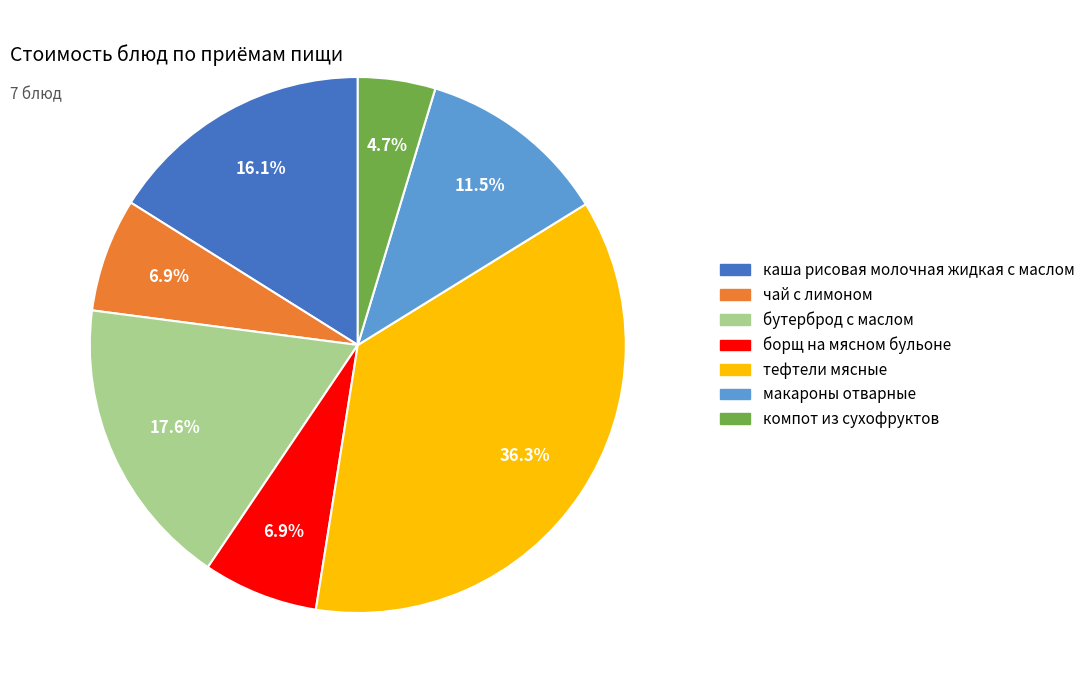

What is the ratio of the value at макароны отварные to the value at бутерброд с маслом?

0.7